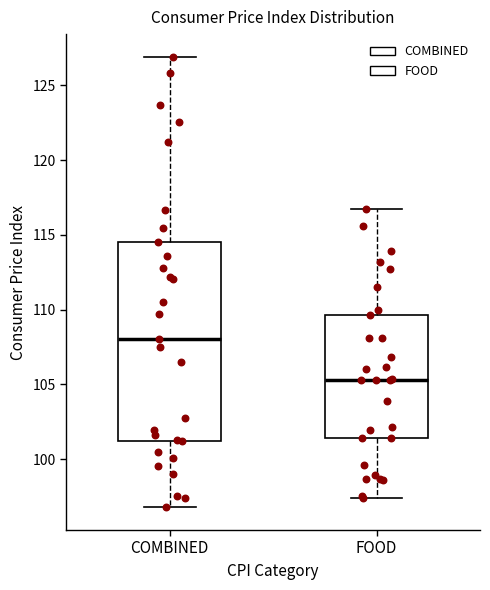

Reading left to right, transcribe this box plot: for each box, give where its median line is, the range the box spans, and where its two whiskers end, as read against the y-axis. The values are not printed on the chart, so give them approximately, as read against the axis.

COMBINED: median 108.0, box 101.0 to 114.5, whiskers 97.0 to 127.0
FOOD: median 105.5, box 101.5 to 109.5, whiskers 97.5 to 116.5